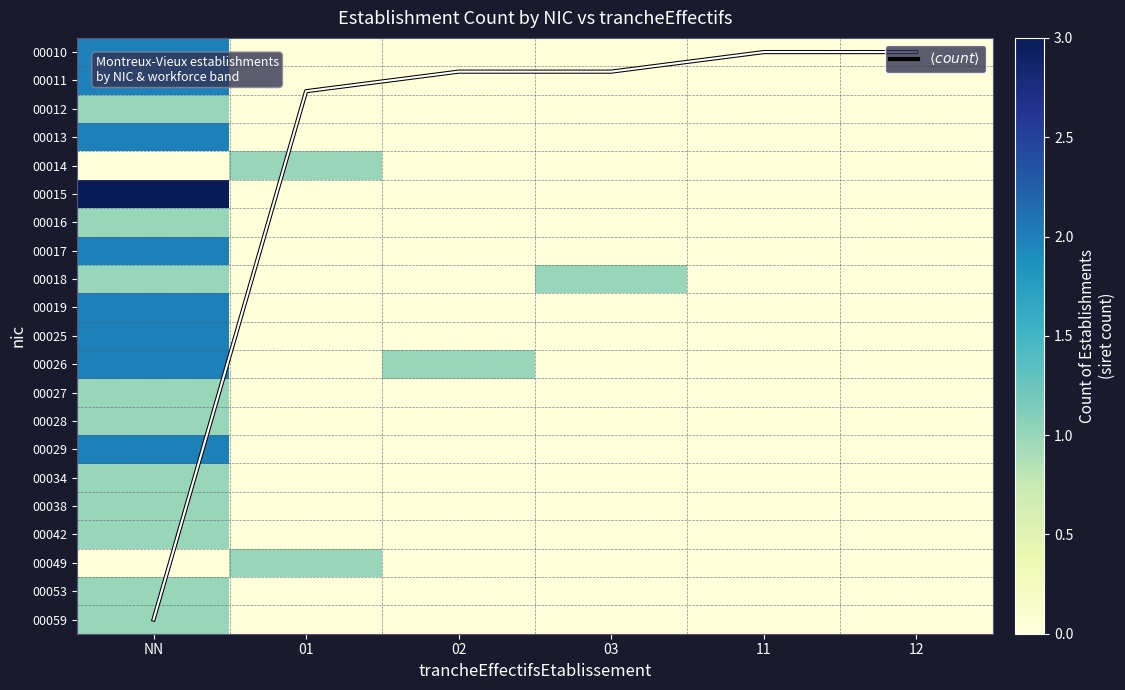

At which category does the chart reach its peak across all series?

NN